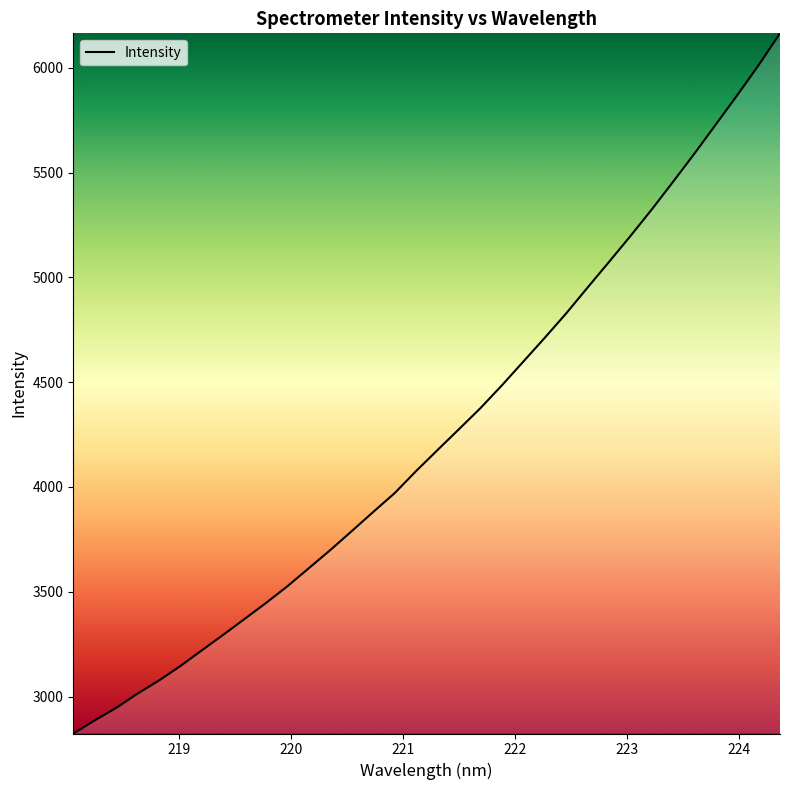

What is the difference between the maximum and minimum values?

3341.4